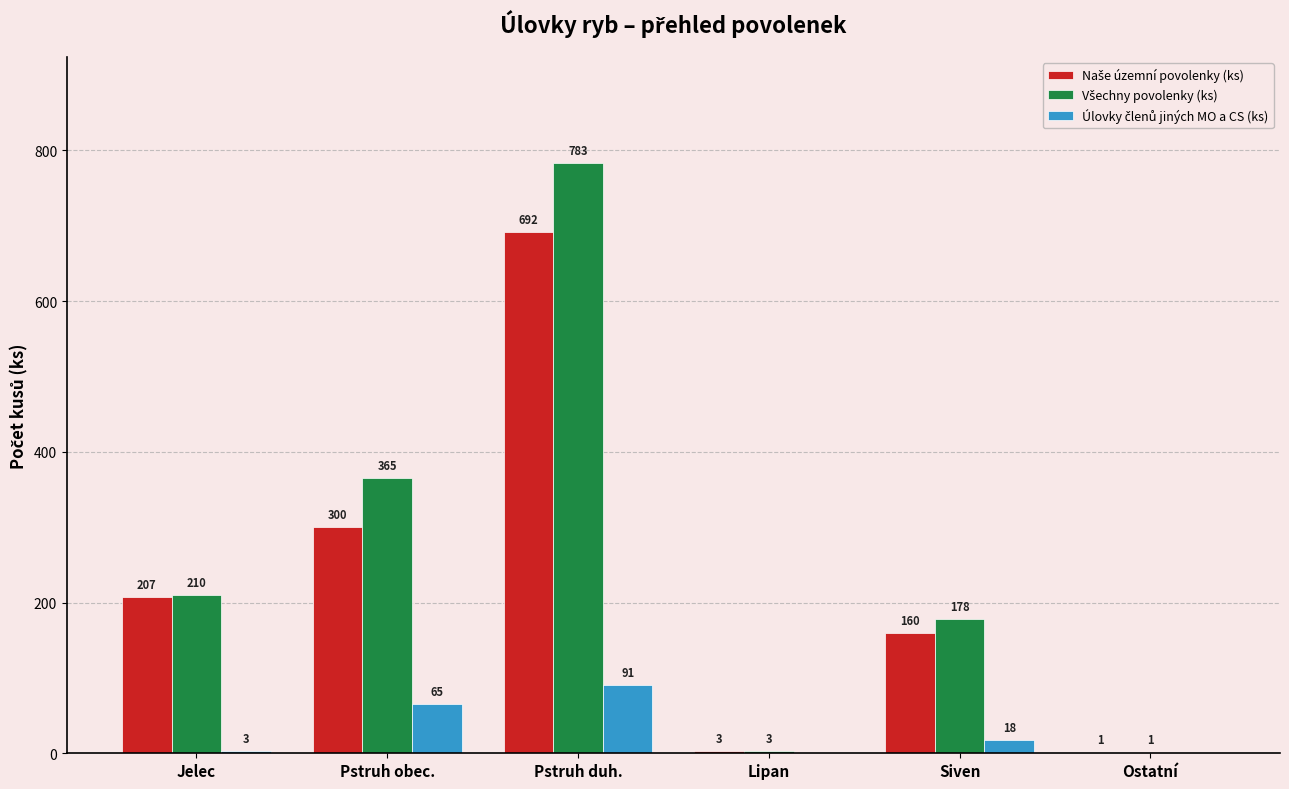

How many groups of bars are there?

6